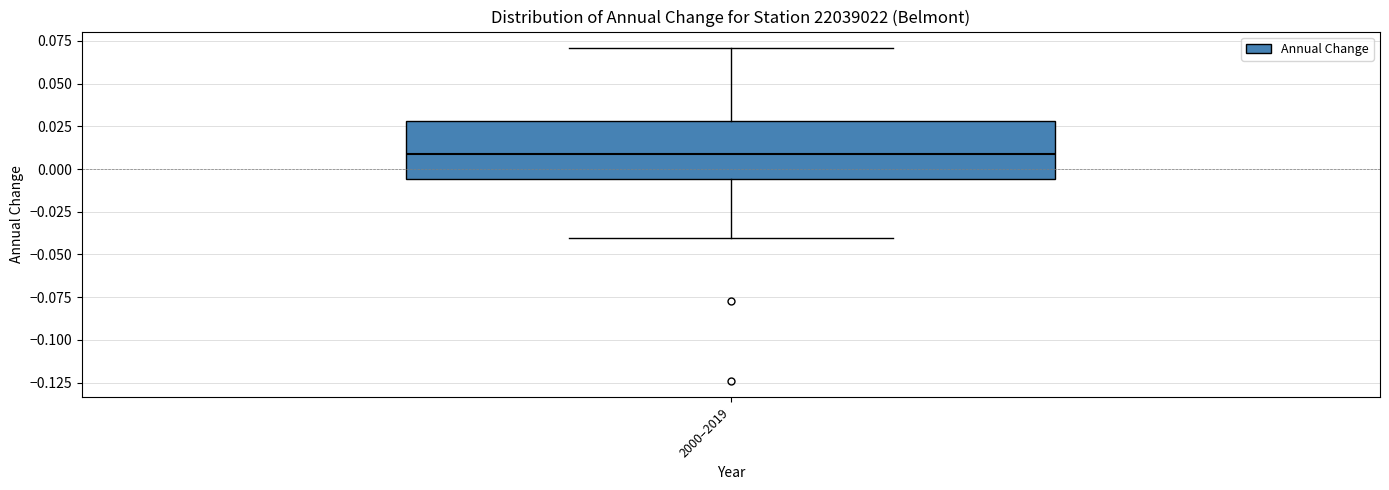

Read this box plot against the y-axis: the position of the median line, the range covered by the box, and the ends of both whiskers. The values are not printed on the chart, so give them approximately, as read against the axis.

median 0.010, box -0.005 to 0.030, whiskers -0.040 to 0.070